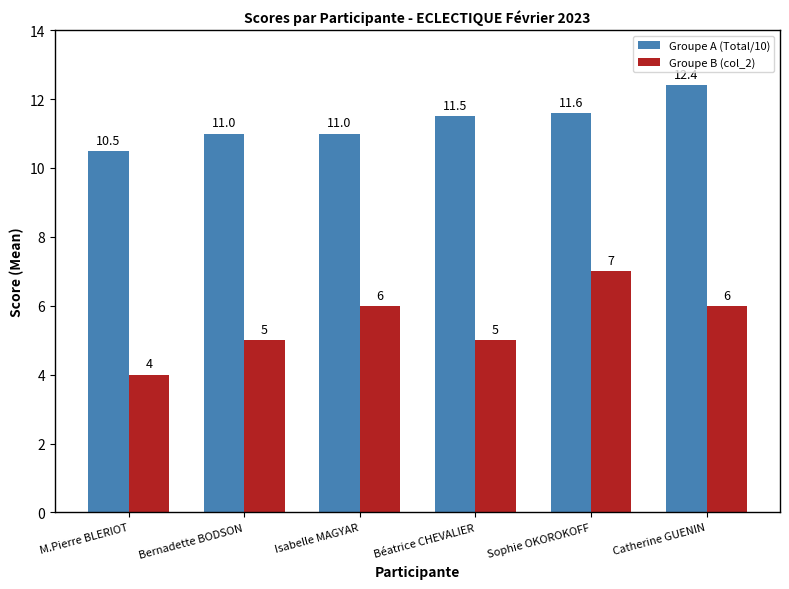

What is the sum of the Groupe A (Total/10) values at Sophie OKOROKOFF and M.Pierre BLERIOT?

22.1